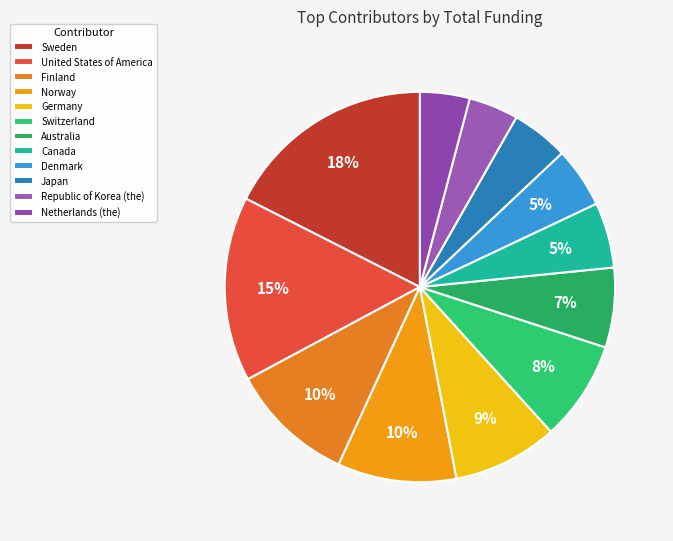

To the nearest percent, what percentage of the pie is Finland?

10%